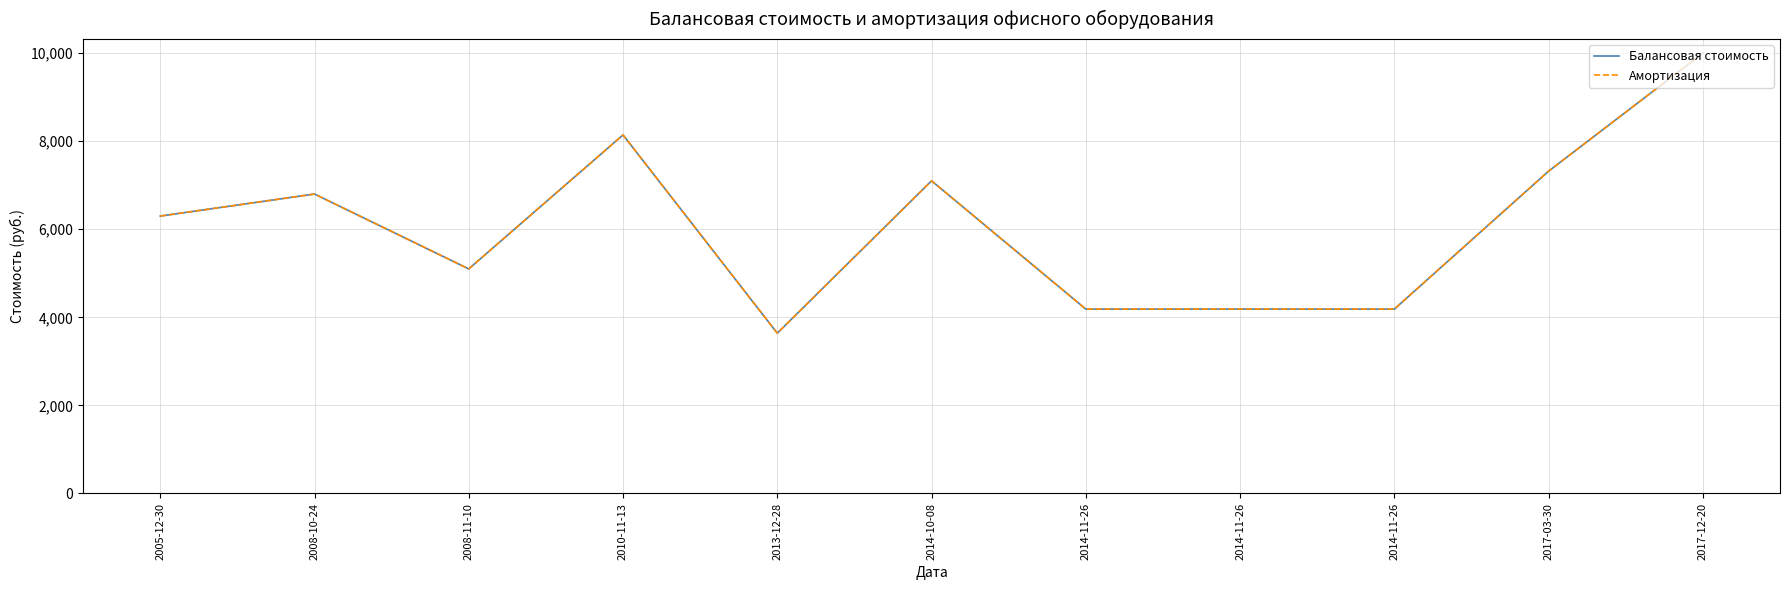

What is the approximate value of Балансовая стоимость at 2008-11-10?

5100.0